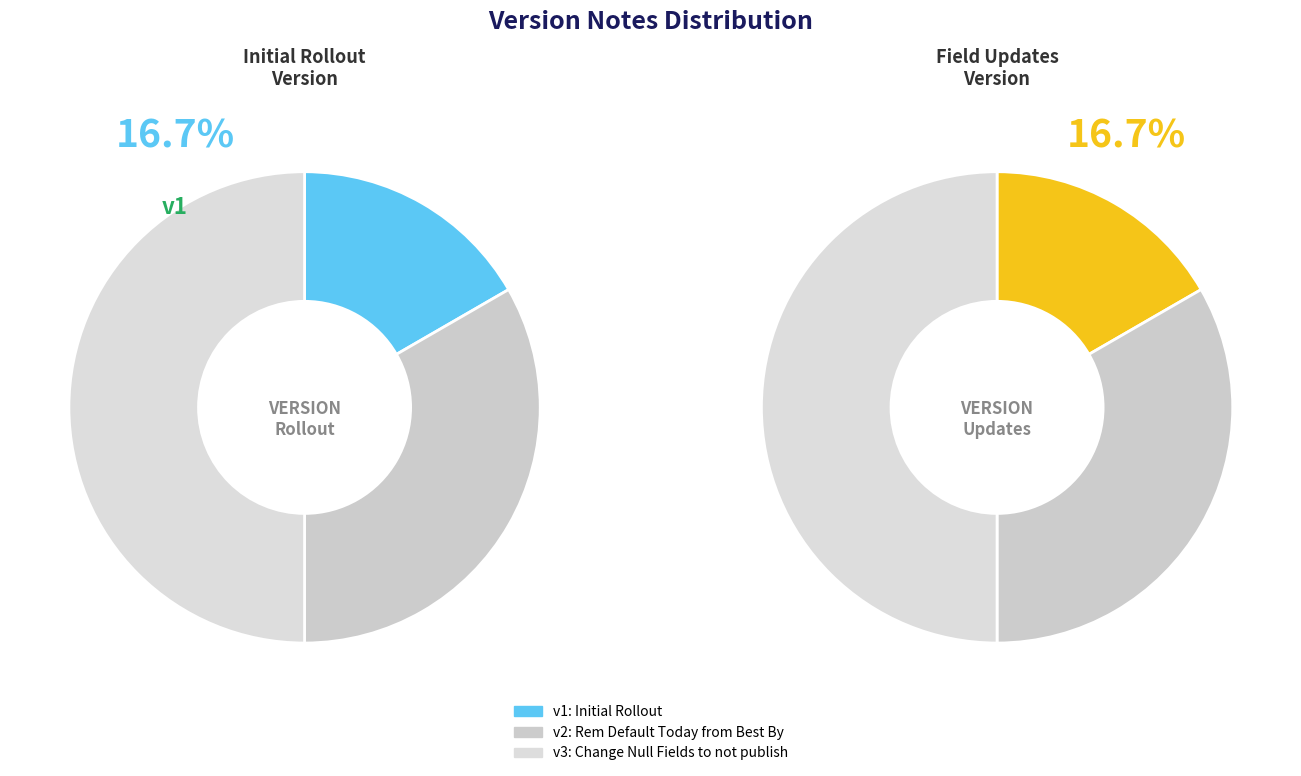

To the nearest percent, what is the average slice percentage?

33%